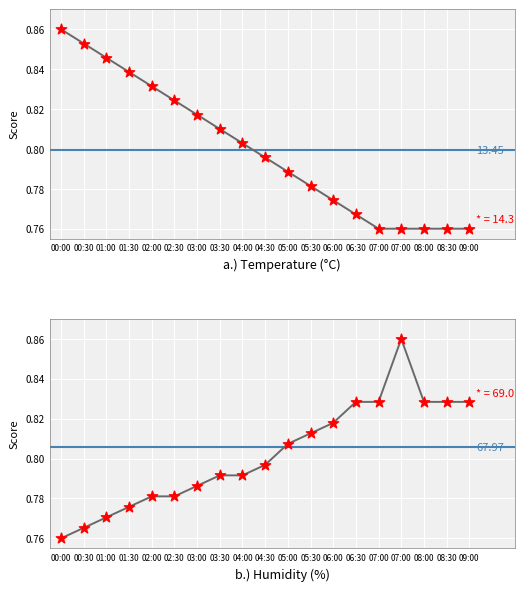

Which has a higher value, 07:00 or 02:00?

07:00